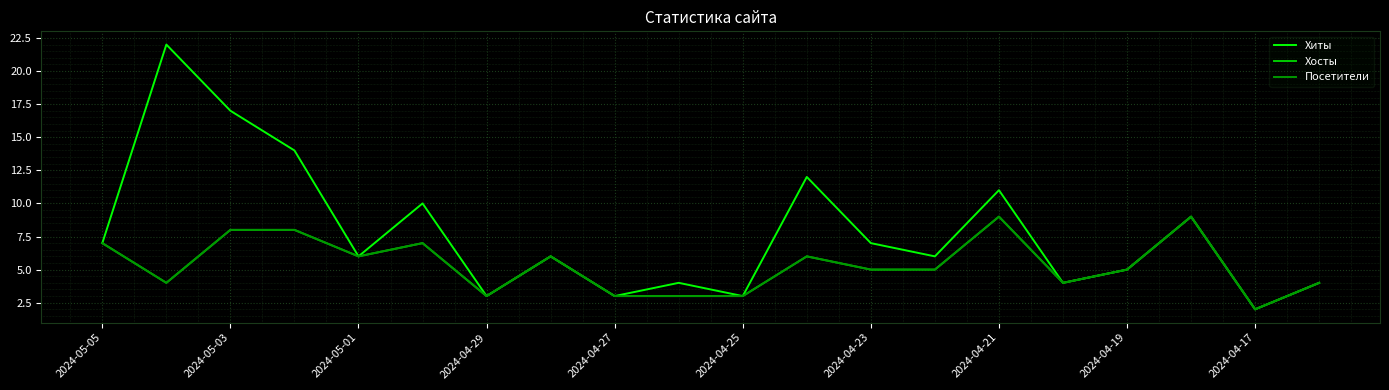

Is this an area chart (filled region under the line)?

No